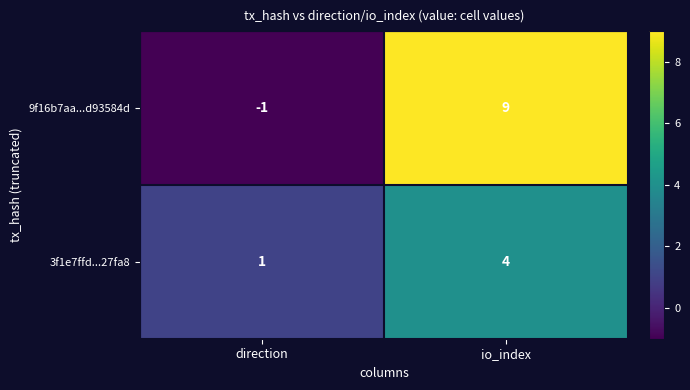

What is the difference between the maximum and minimum values in the 9f16b7aa...d93584d series?

10